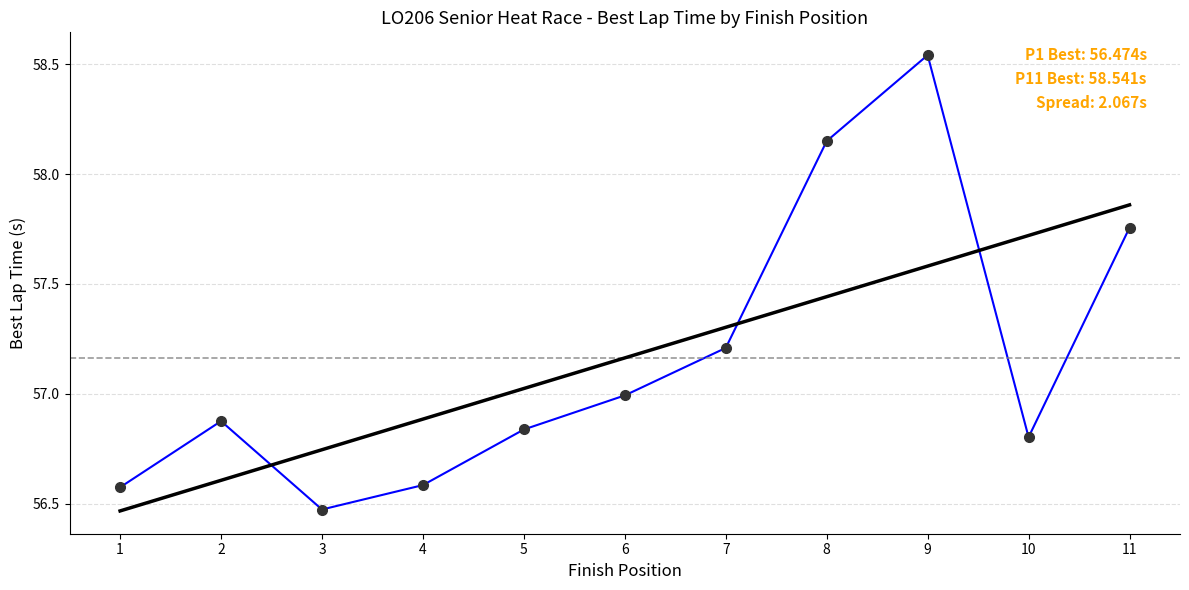

What is the difference between the highest and lowest values at 9?

1.0